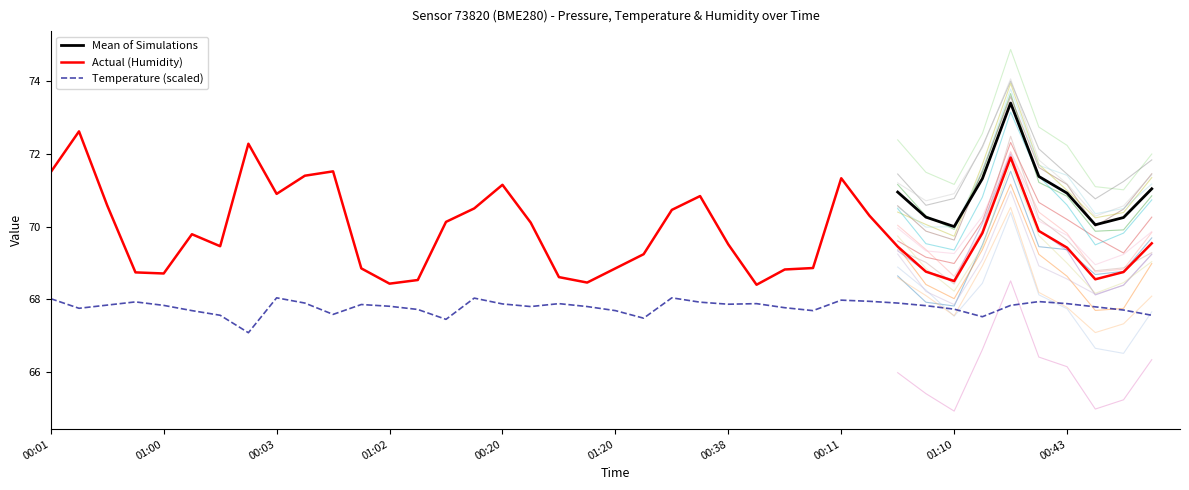

True or false: humidity has a value of 23.0 at 01:20.

False